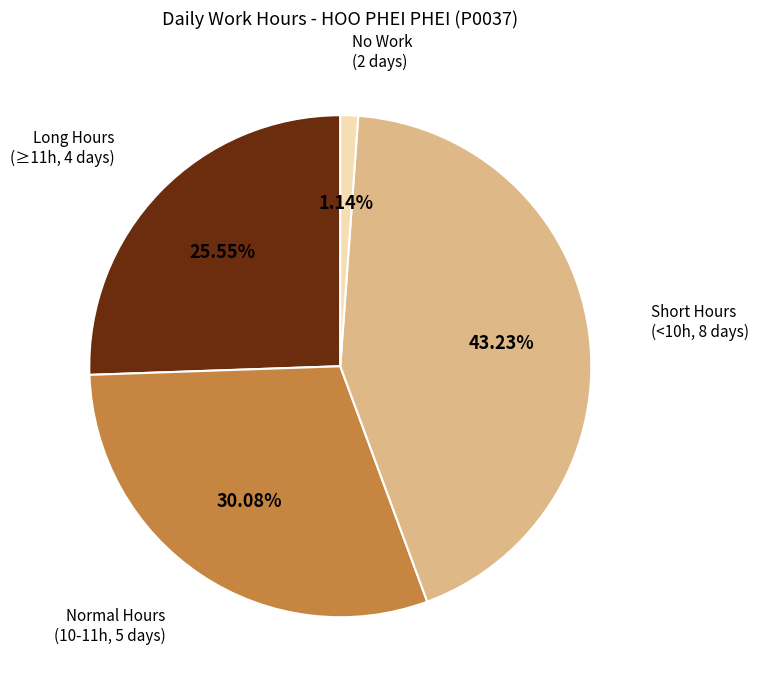

Rank the categories by value from highest to lowest.

Short Hours (<10h, 8 days), Normal Hours (10-11h, 5 days), Long Hours (≥11h, 4 days), No Work (2 days)